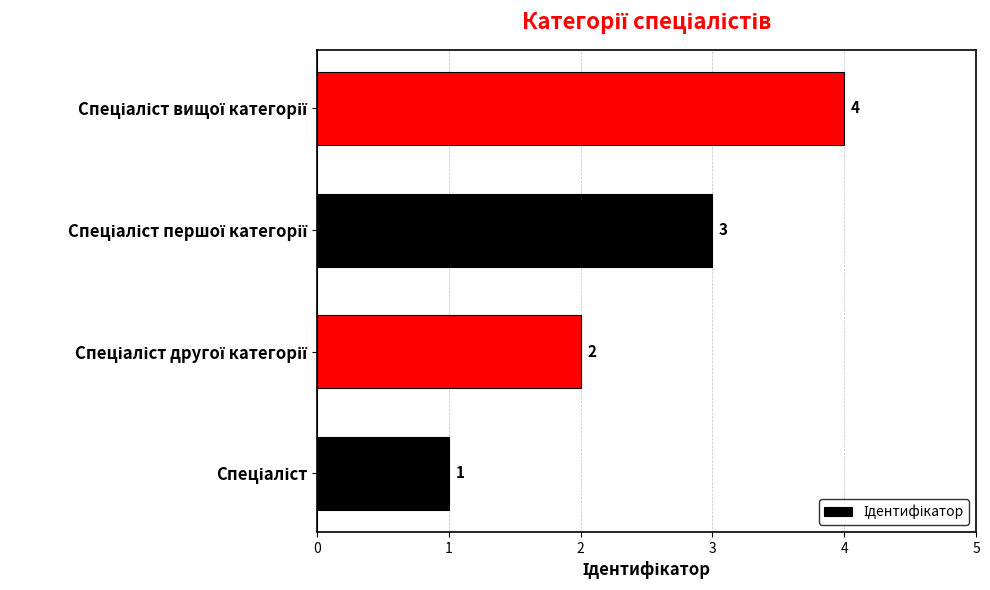

What is the sum of all values?

10